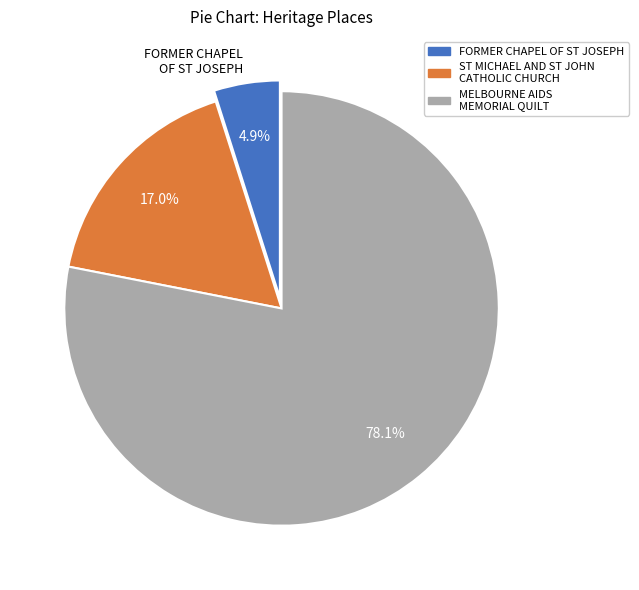

What is the largest slice in the pie chart?

MELBOURNE AIDS MEMORIAL QUILT